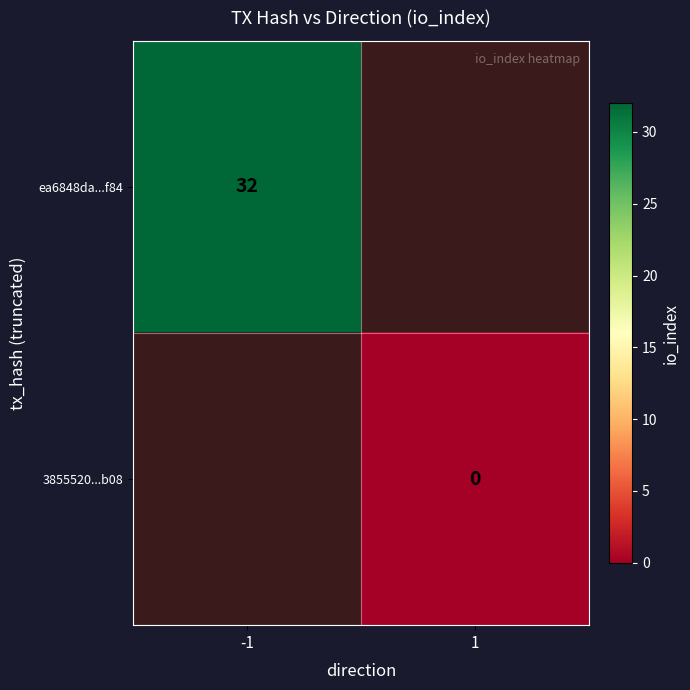

Is it true that ea6848da...f84 equals 13 at -1?

False